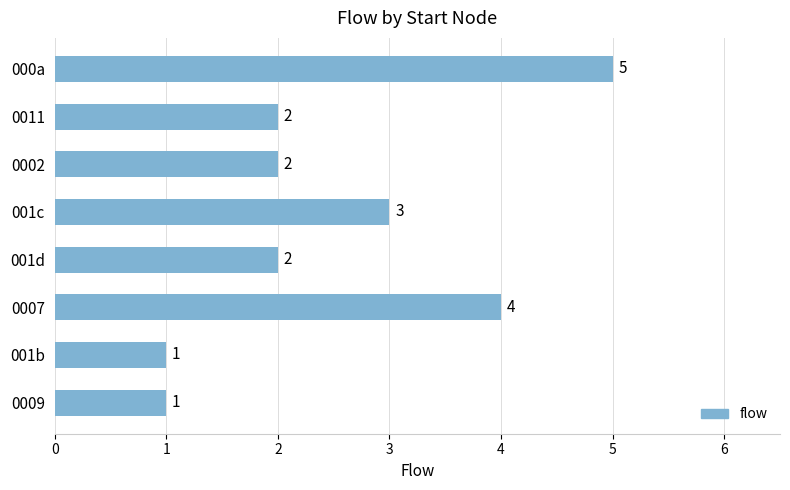

Reading top to bottom, extract all data points from this chart.

5	2	2	3	2	4	1	1